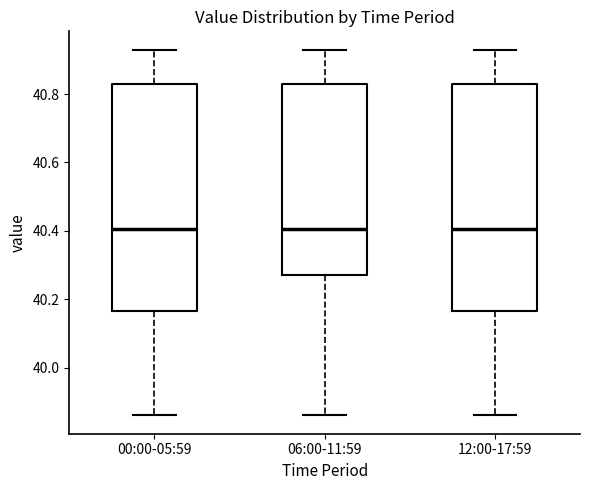

Where is the lower edge of the box for 00:00-05:59 on the y-axis? The values are not printed on the chart, so give them approximately, as read against the axis.

40.16